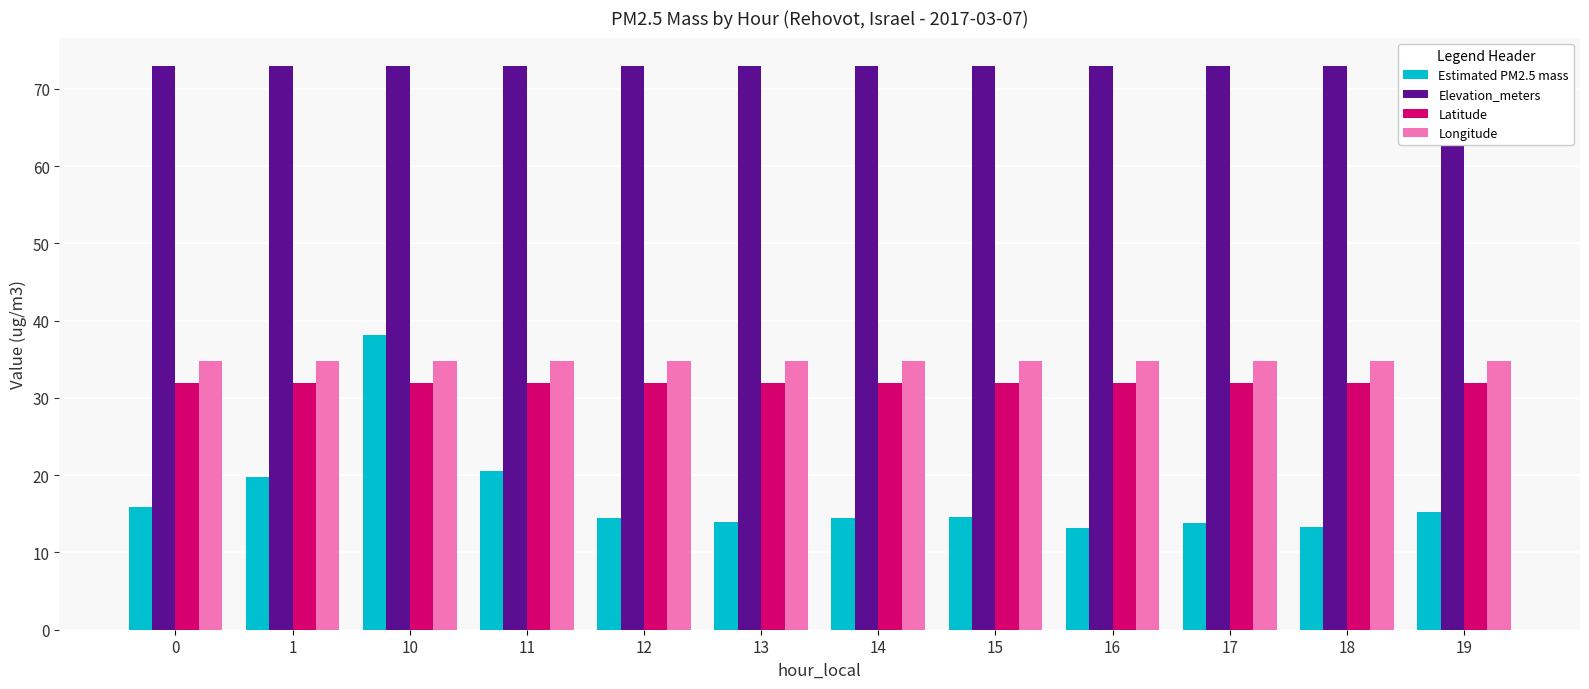

How many groups of bars are there?

12